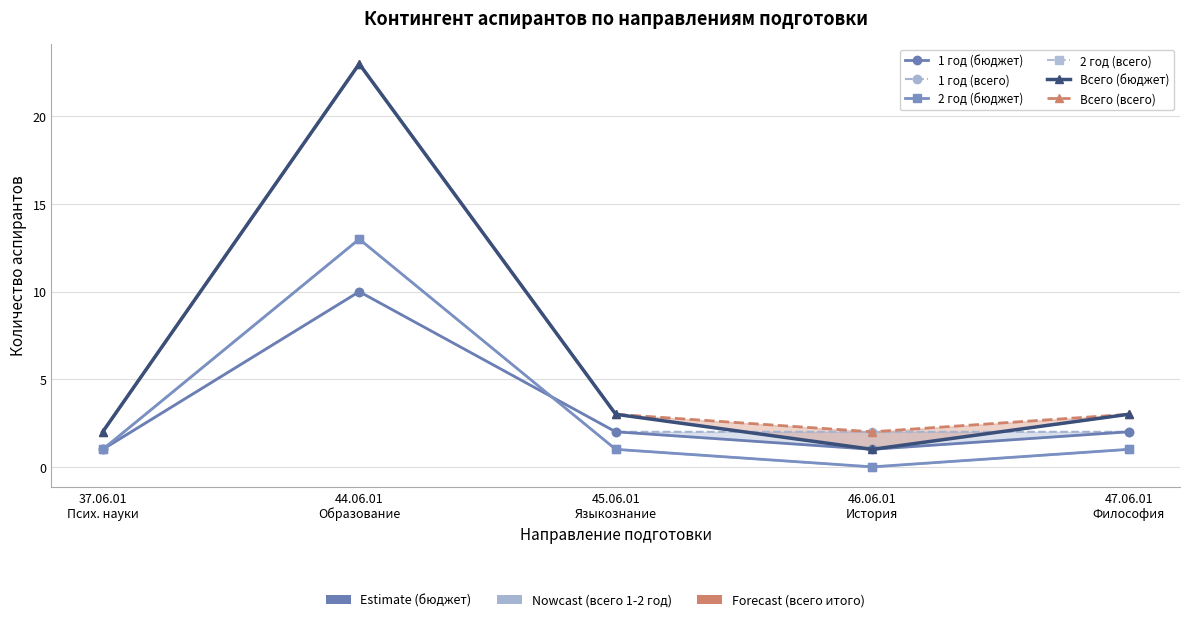

Is the value of Всего (бюджет) at 45.06.01
Языкознание greater than the value of 2 год (всего) at 45.06.01
Языкознание?

Yes